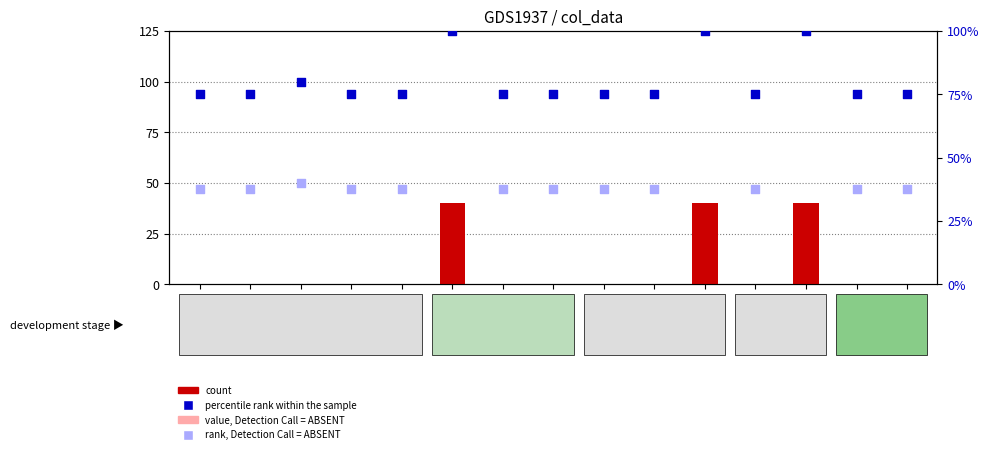

Which series reaches the minimum Y coordinate?

count